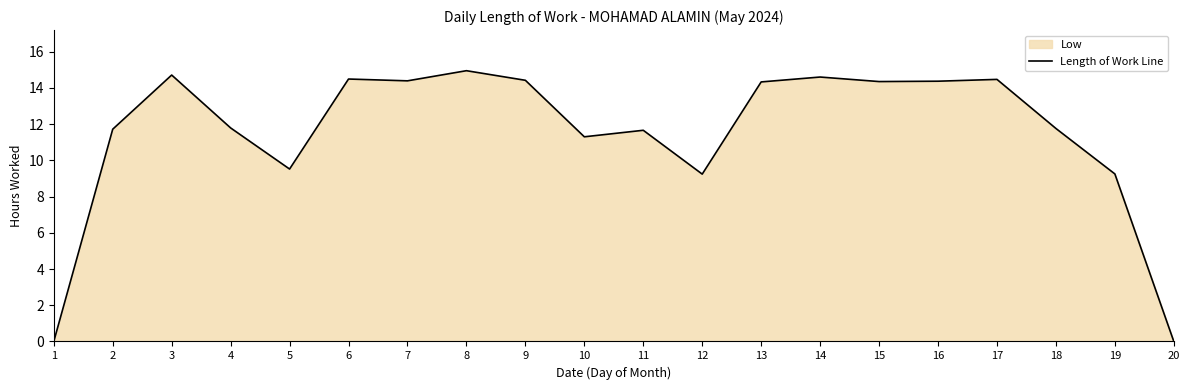

Approximately how many times larger is the value at 15 compared to 2?

1.2